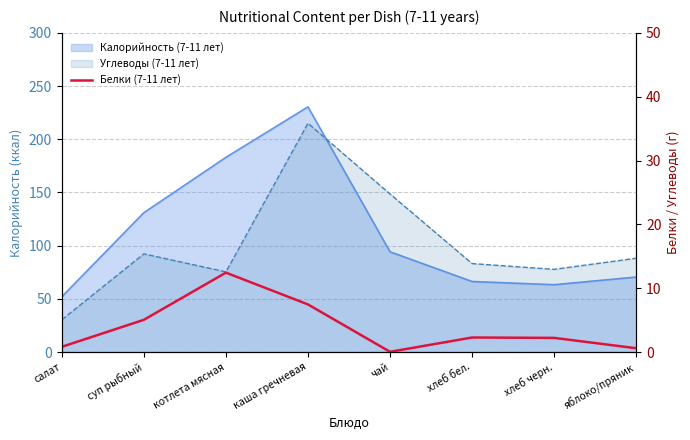

What is the label of the 4th point from the right?

чай